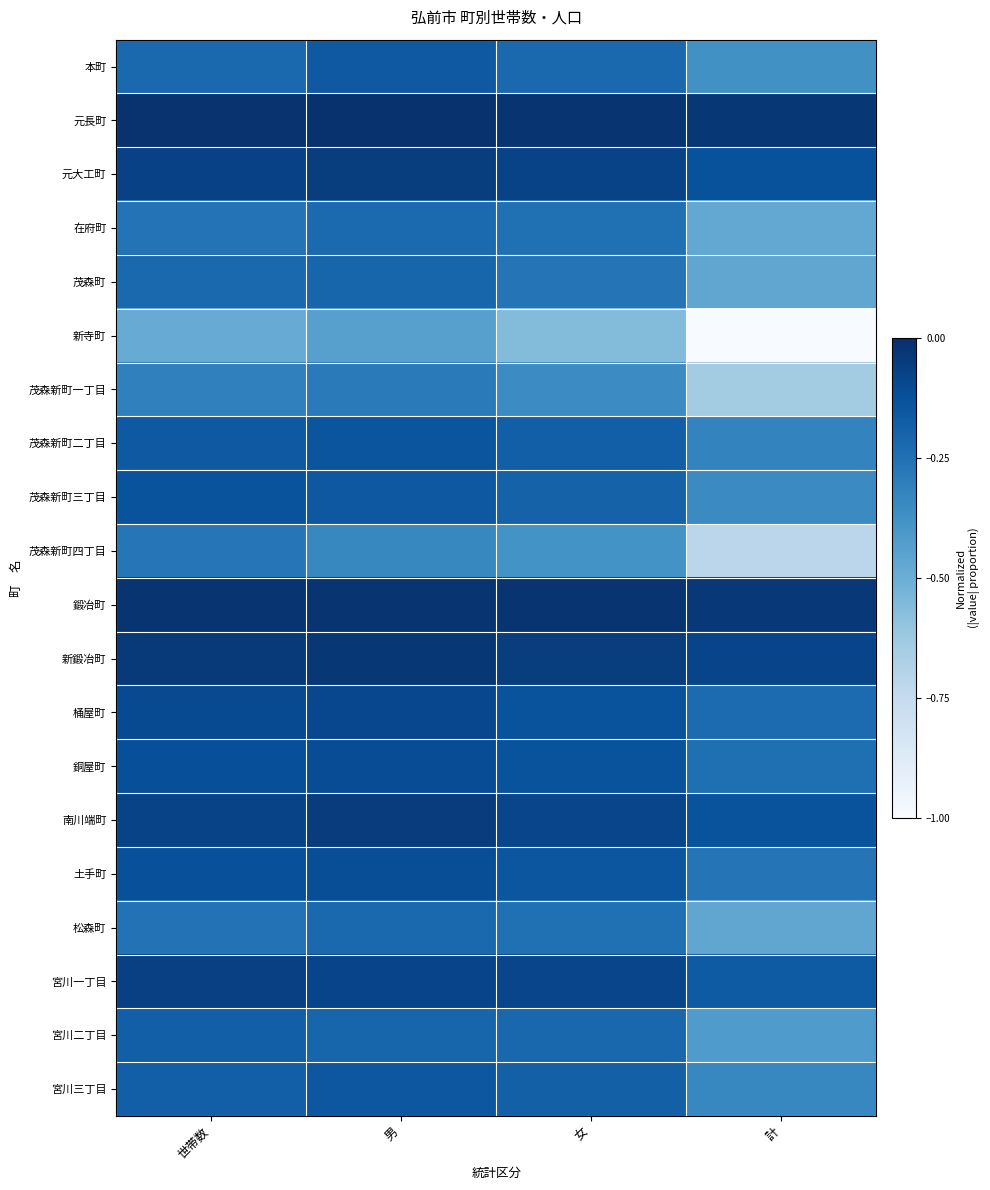

Between 男 and 女, which is larger?

男